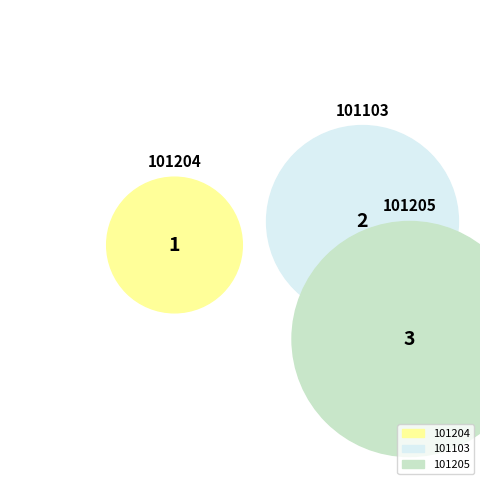

Do 101103 and 101204 together represent more than half of the pie?

No